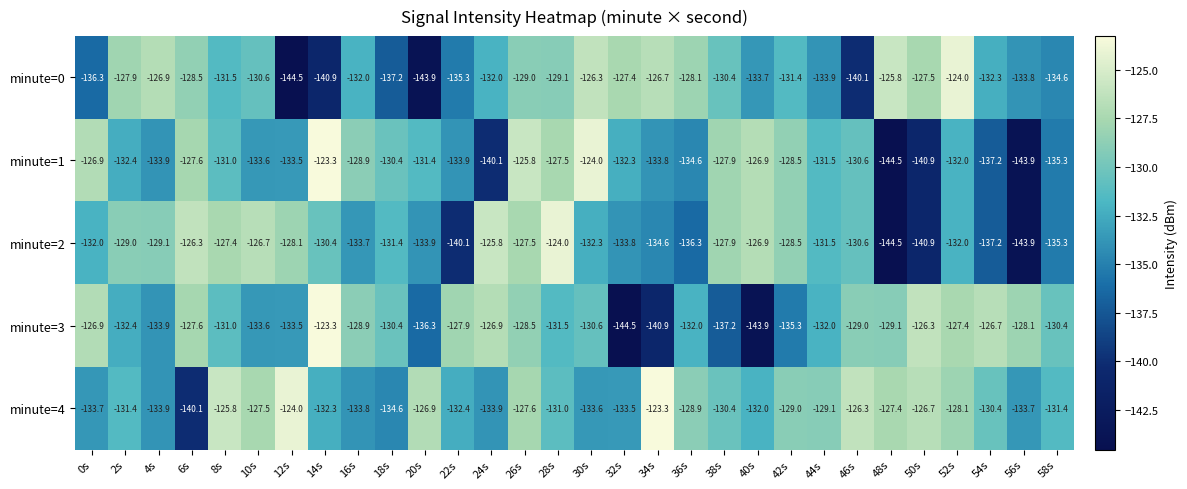

At which label does minute=3 reach its peak?

14s